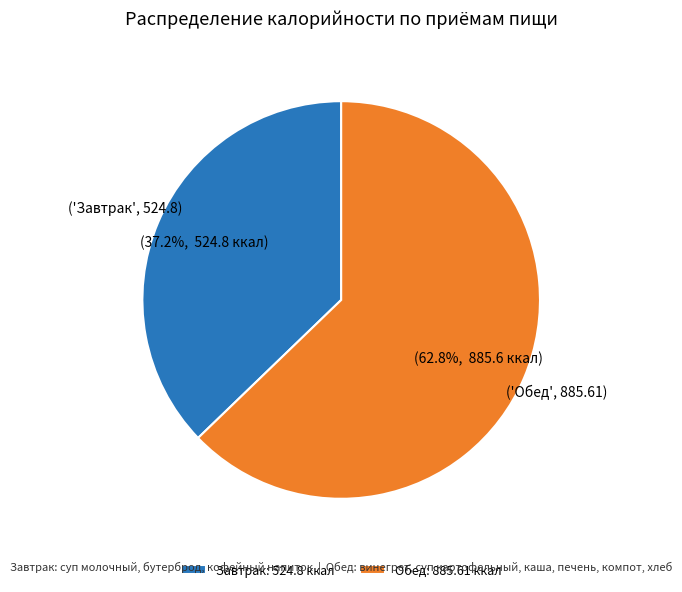

How many slices are in this pie chart?

2